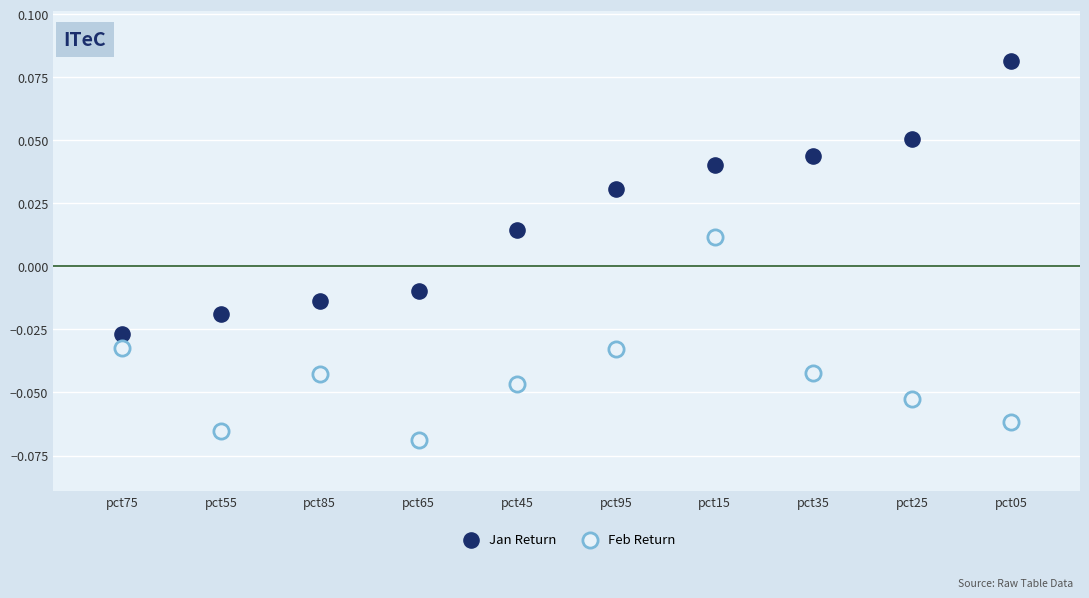

Which series contains the lowest Y value?

Feb Return